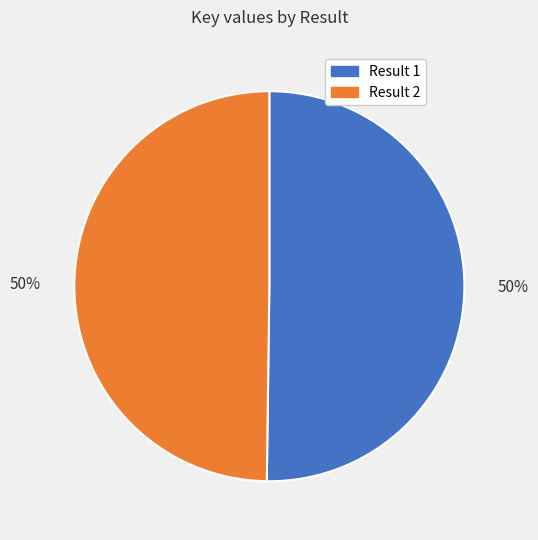

To the nearest percent, what is the average slice percentage?

50%